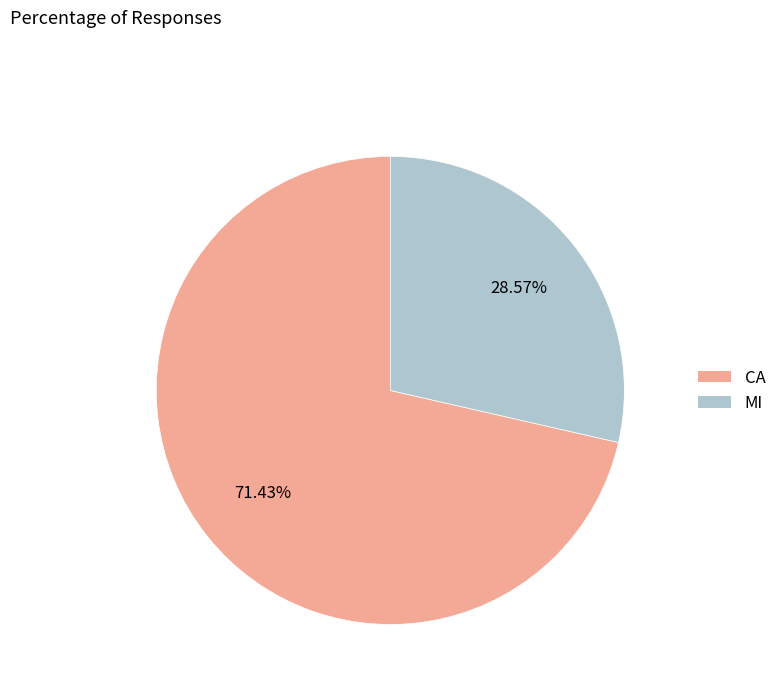

What is the ratio of the value at MI to the value at CA?

0.4